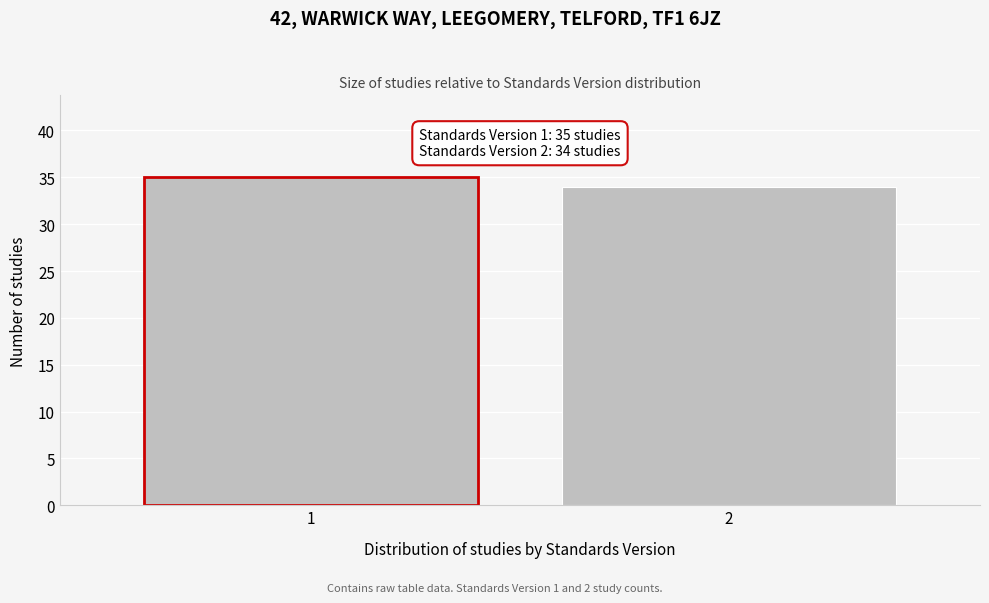

Reading left to right, extract all data points from this chart.

1=35	2=34